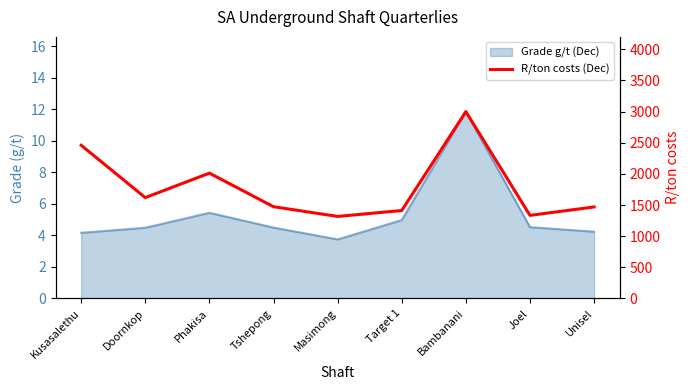

Is it true that the value at Unisel is 2302?

False